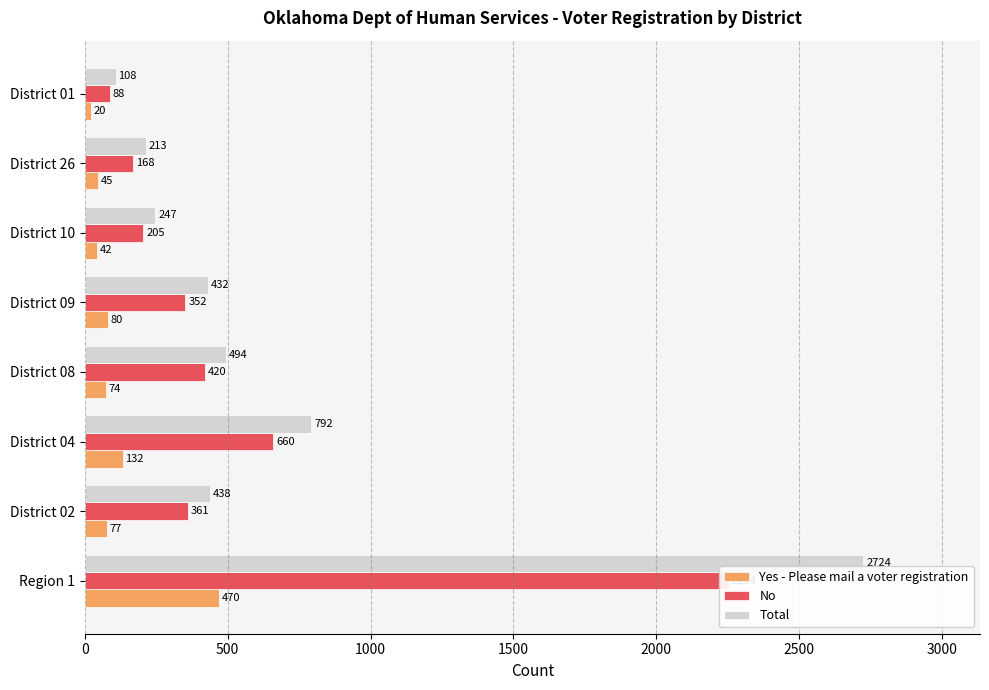

What are all the series names shown in the legend?

Yes - Please mail a voter registration, No, Total